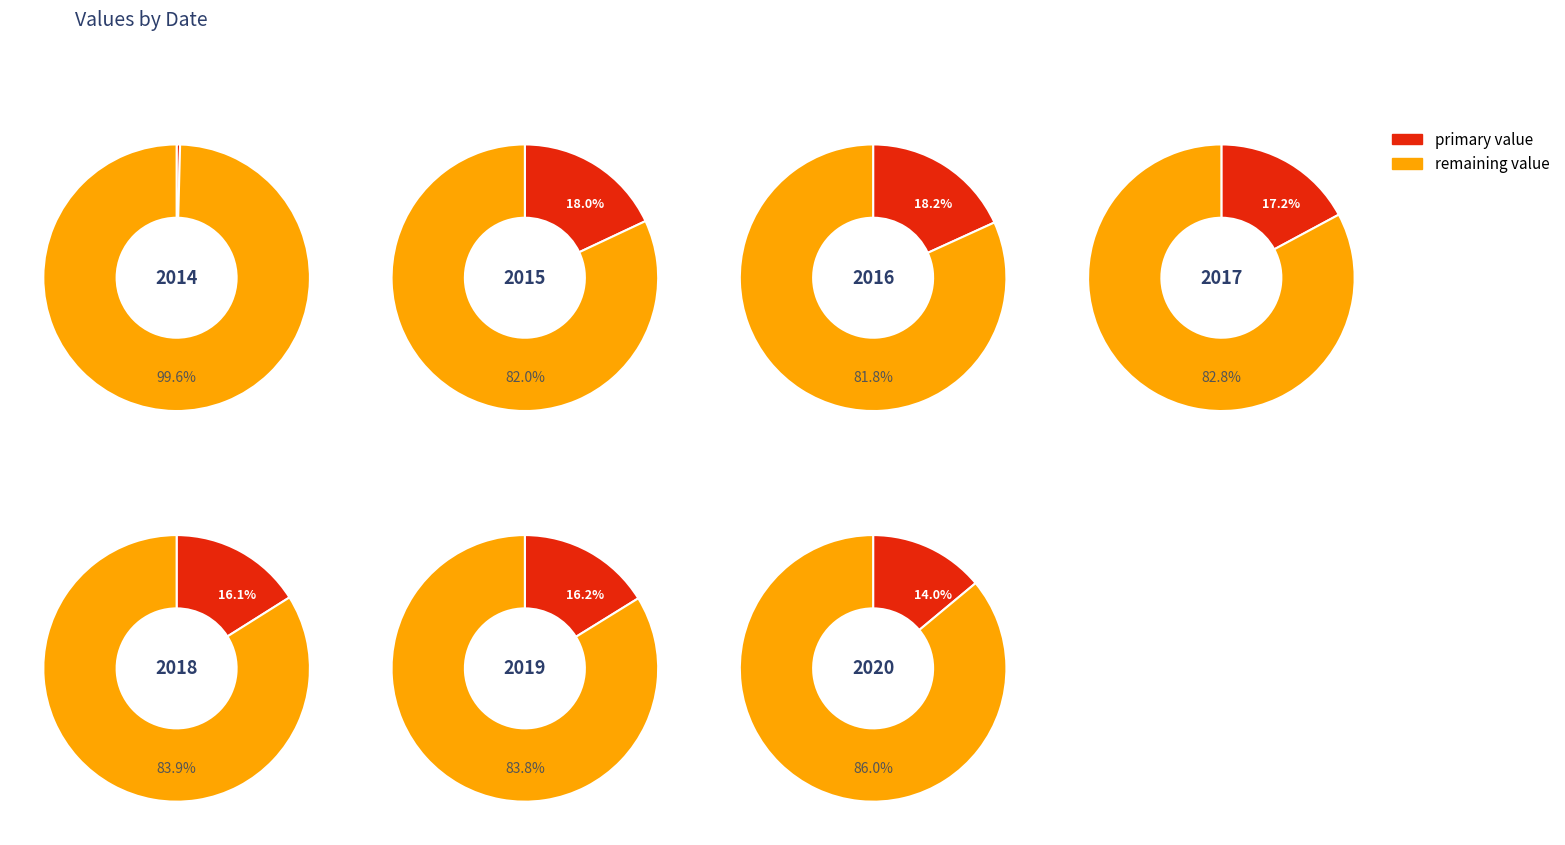

Rank the categories by value from highest to lowest.

Dec 2016, Dec 2015, Dec 2017, Dec 2019, Dec 2018, Dec 2020, Dec 2014